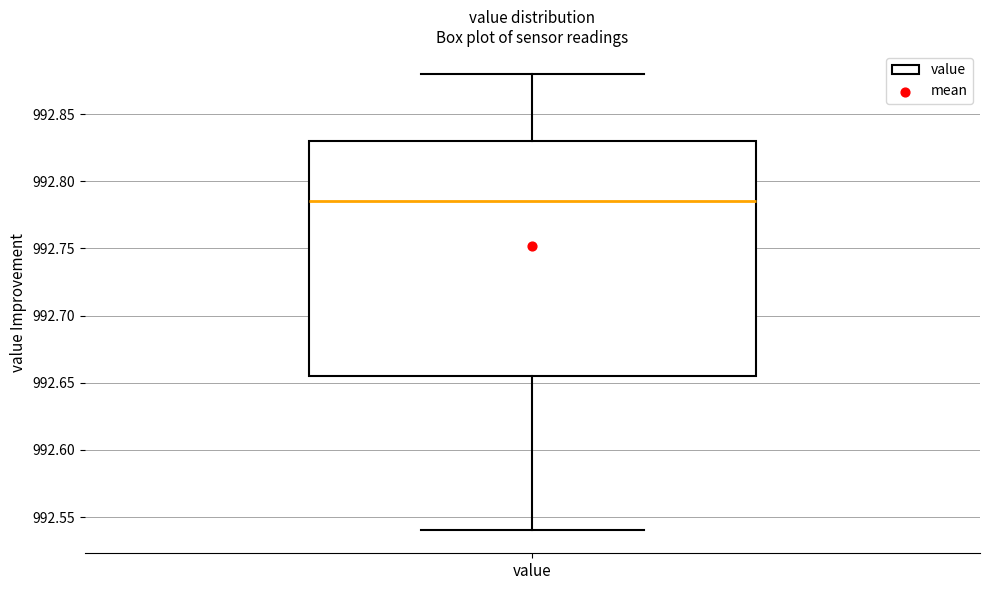

Read this box plot against the y-axis: the position of the median line, the range covered by the box, and the ends of both whiskers. The values are not printed on the chart, so give them approximately, as read against the axis.

median 992.785, box 992.655 to 992.830, whiskers 992.540 to 992.880